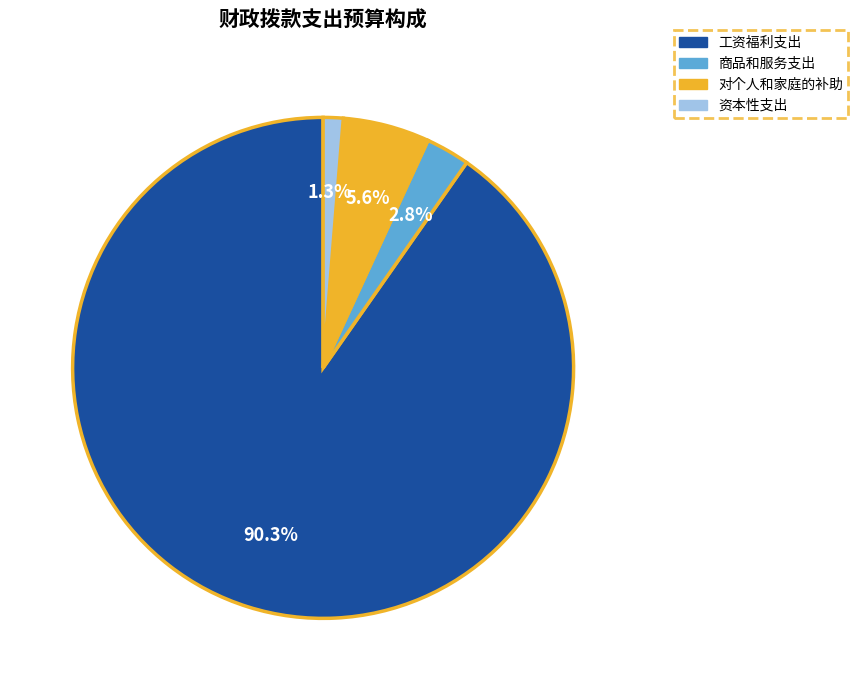

Does 工资福利支出 represent more than half of the total?

Yes